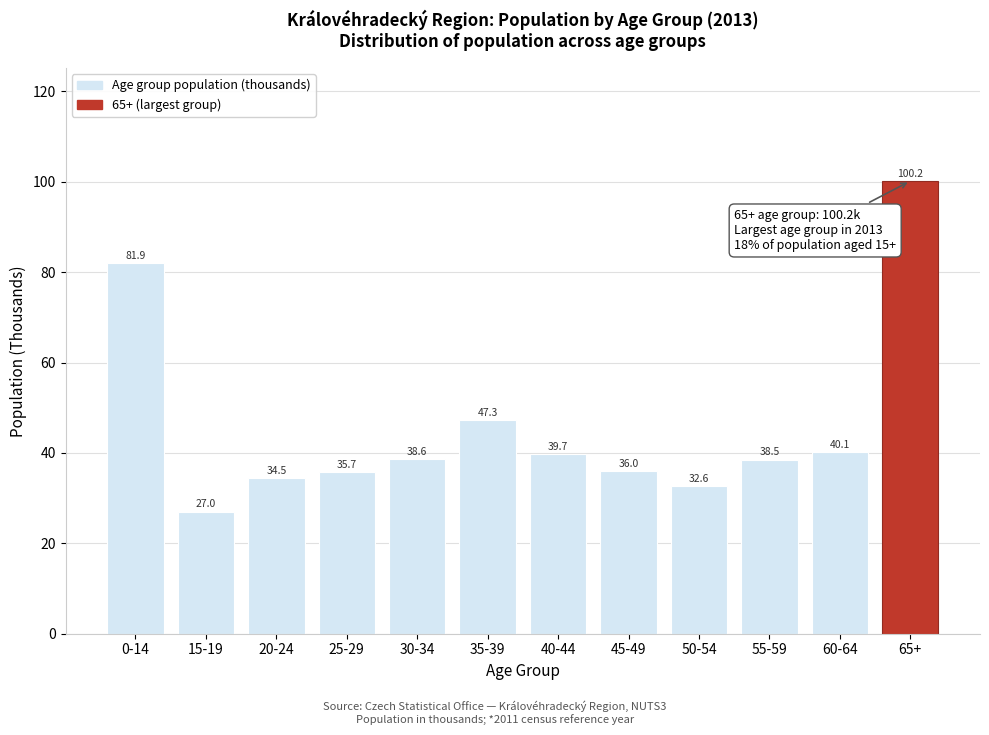

What position from the right is 15-19?

11